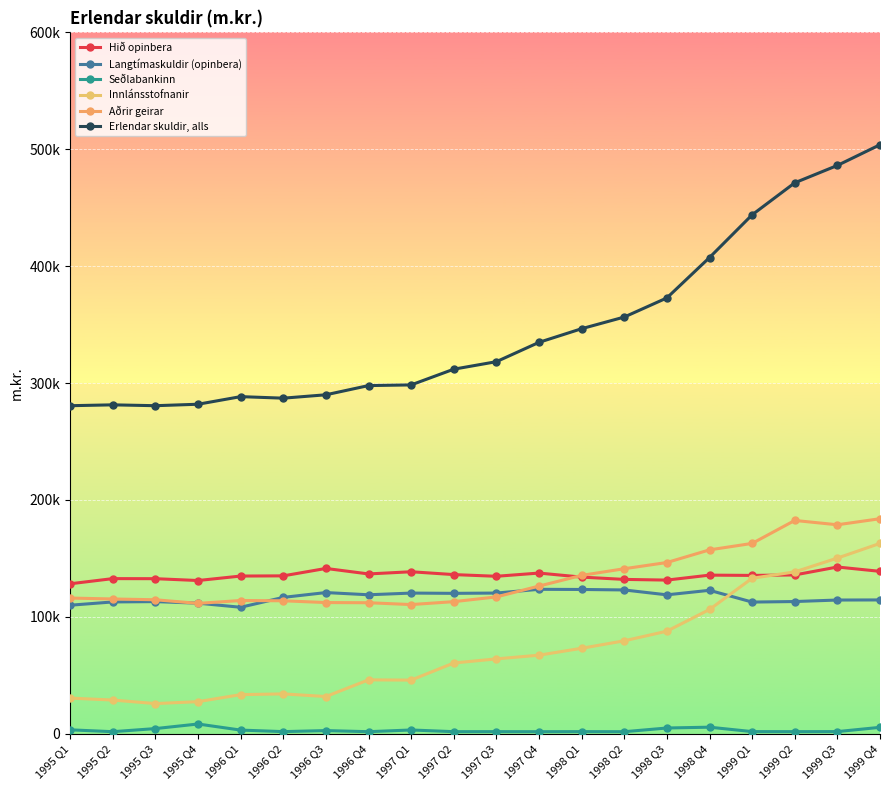

Is it true that Erlendar skuldir, alls equals 299473 at 1999 Q1?

False